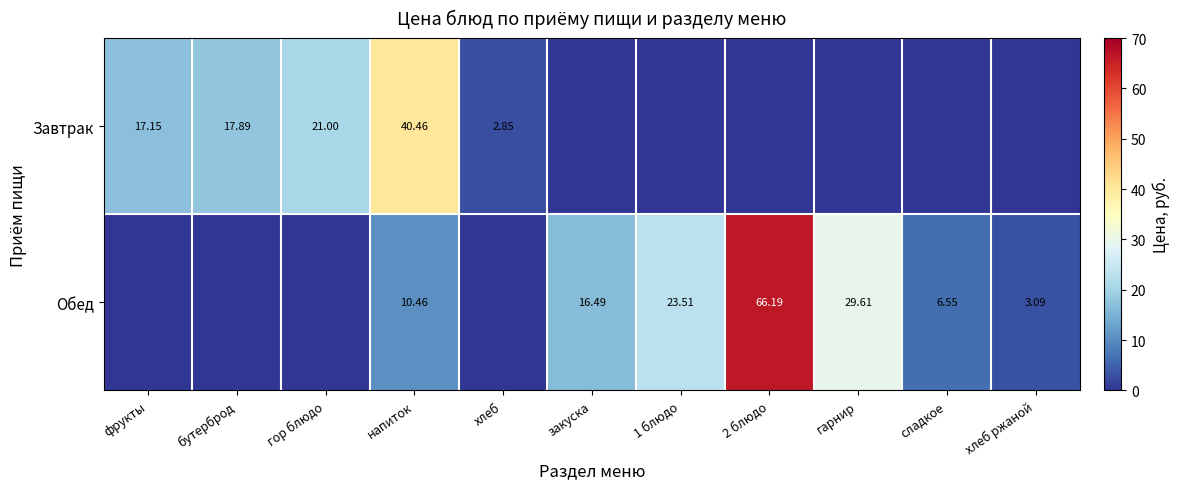

Which series has the largest total across all categories?

Обед